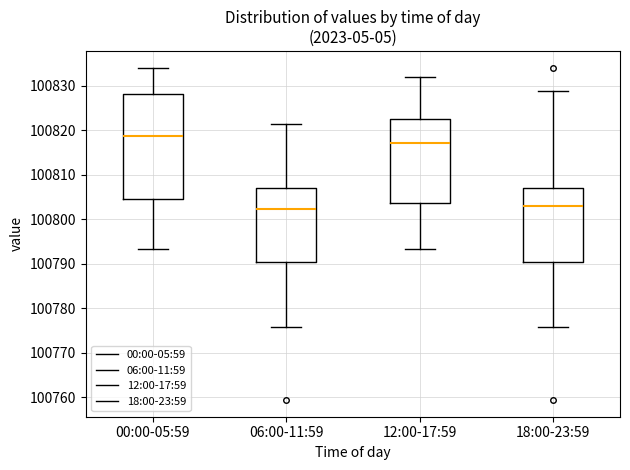

Comparing the boxes themselves (not the whiskers), which one is the tallest?

00:00-05:59